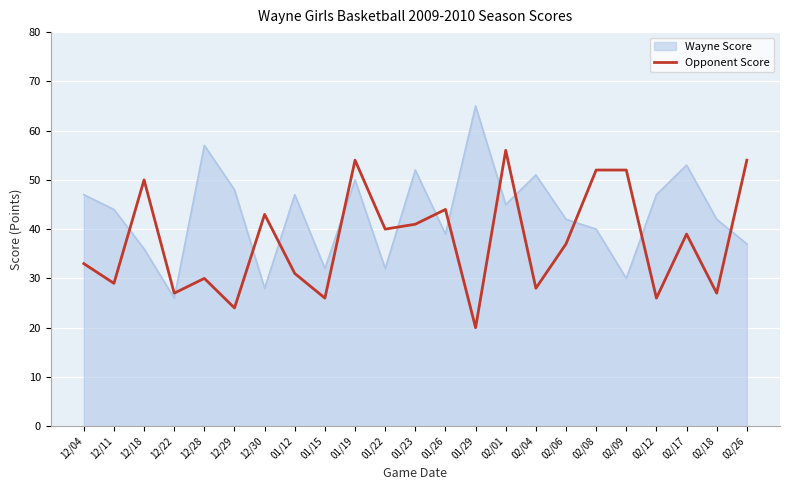

How many lines are shown in the chart?

2